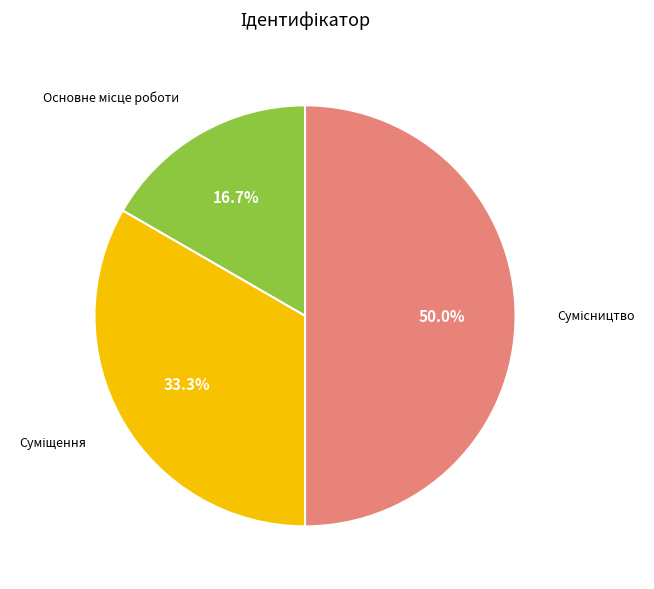

What is the smallest slice in the pie chart?

Основне місце роботи